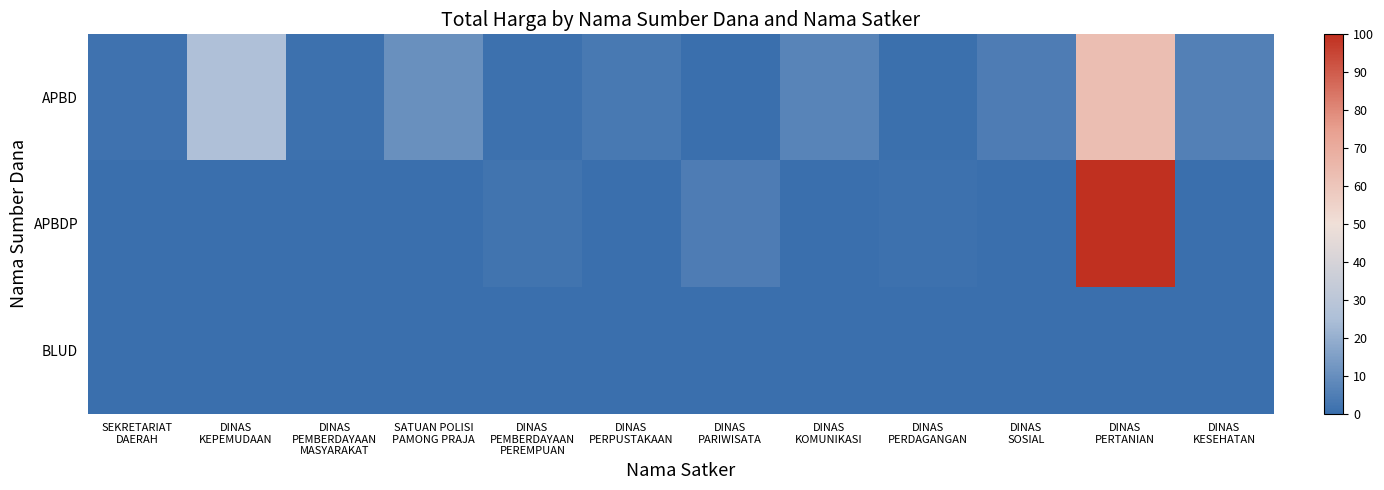

What is the total value across all series at DINAS
PERPUSTAKAAN?

3.2